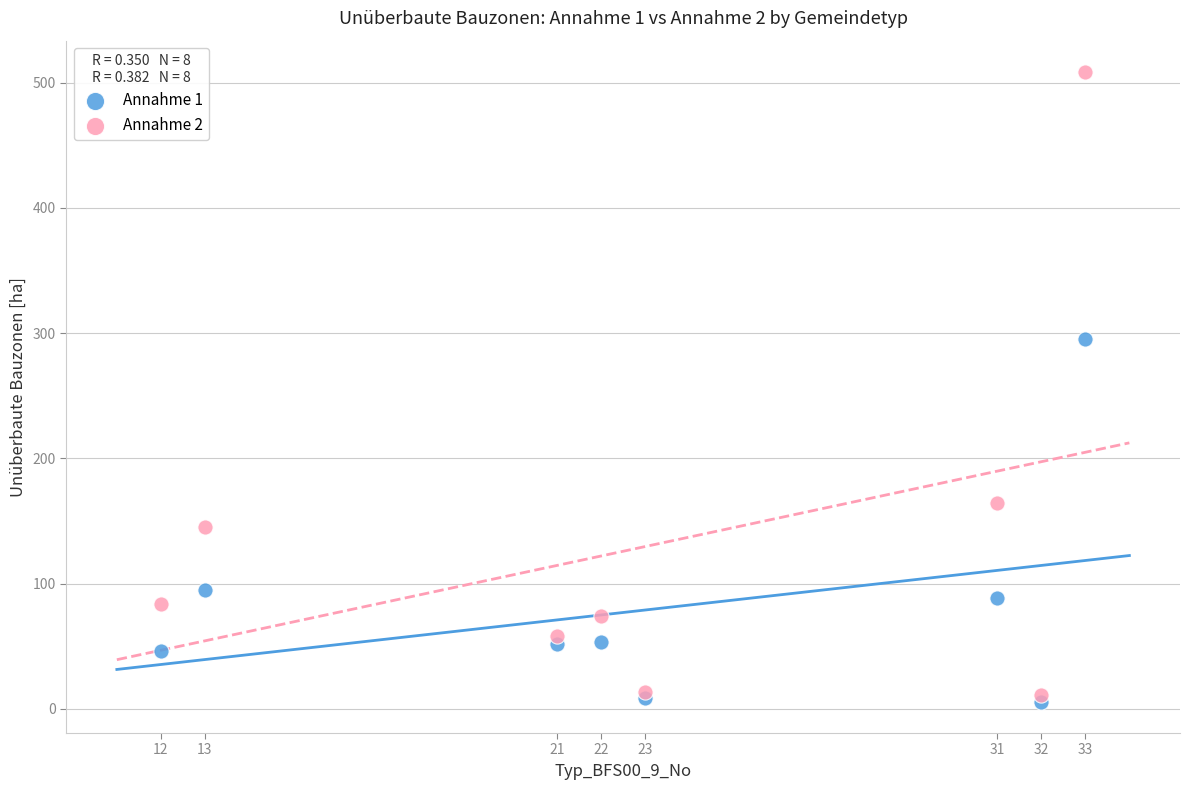

Across all series, what Y value is closest to 257?

295.3